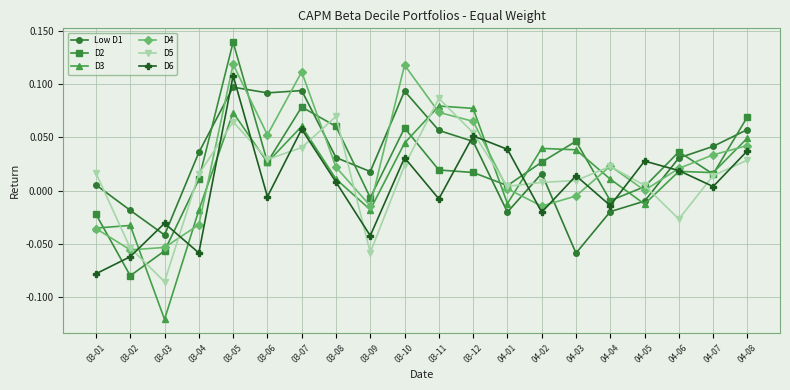

What position from the right is 04-02?

7